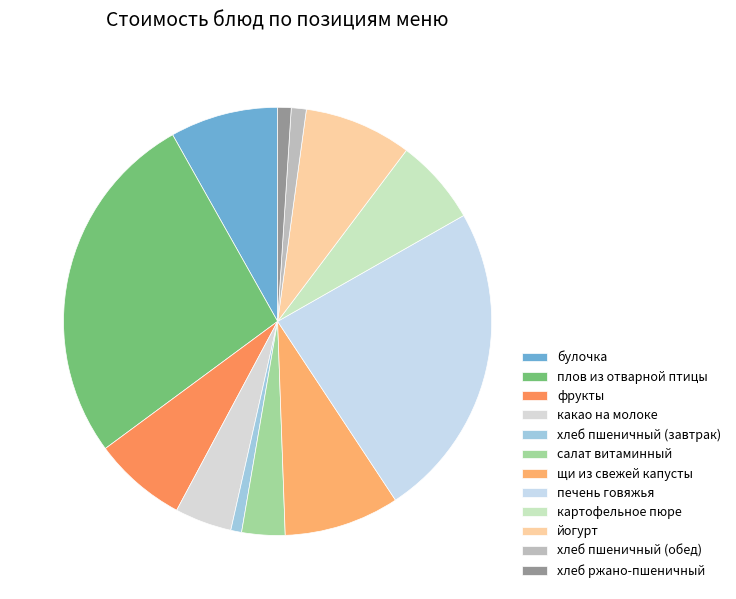

Count the number of slices in the pie.

12